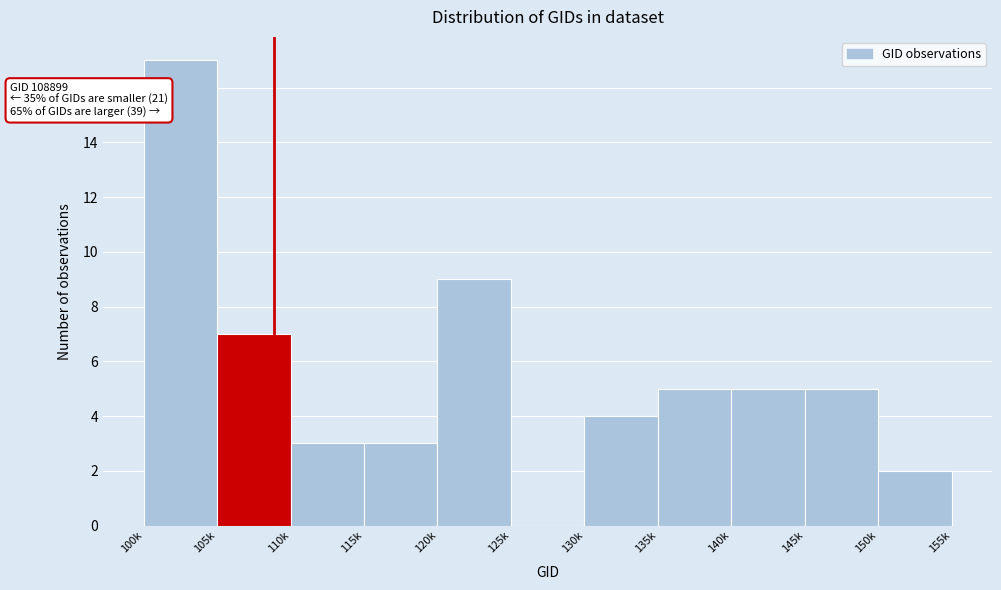

Reading right to left, extract all data points from this chart.

150k=2	145k=5	140k=5	135k=5	130k=4	125k=0	120k=9	115k=3	110k=3	105k=7	100k=17